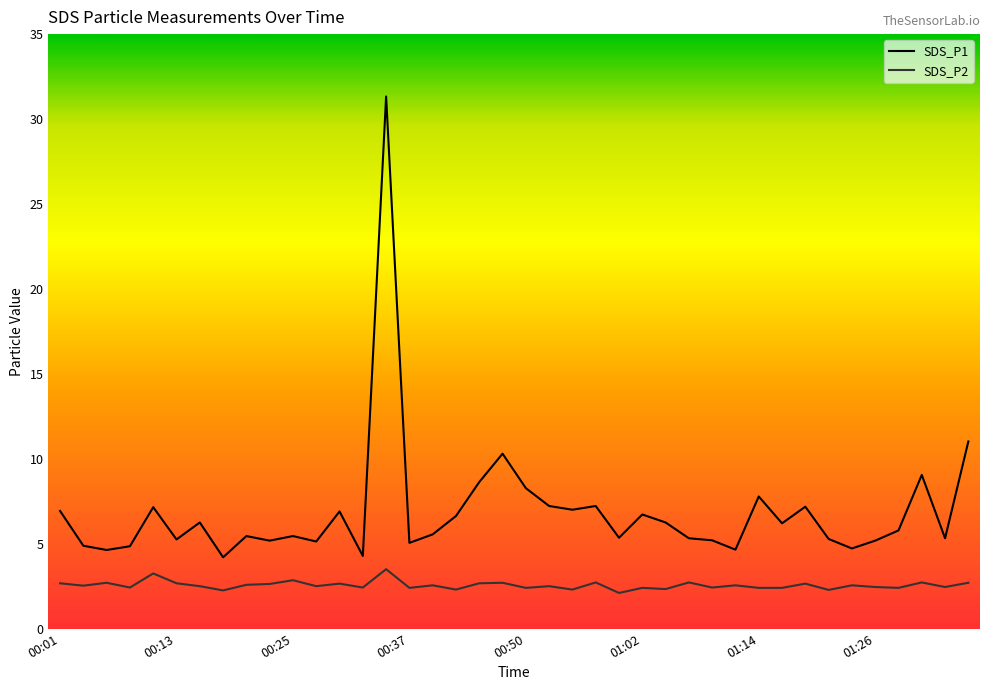

List the series in order of their peak value, highest first.

SDS_P1, SDS_P2